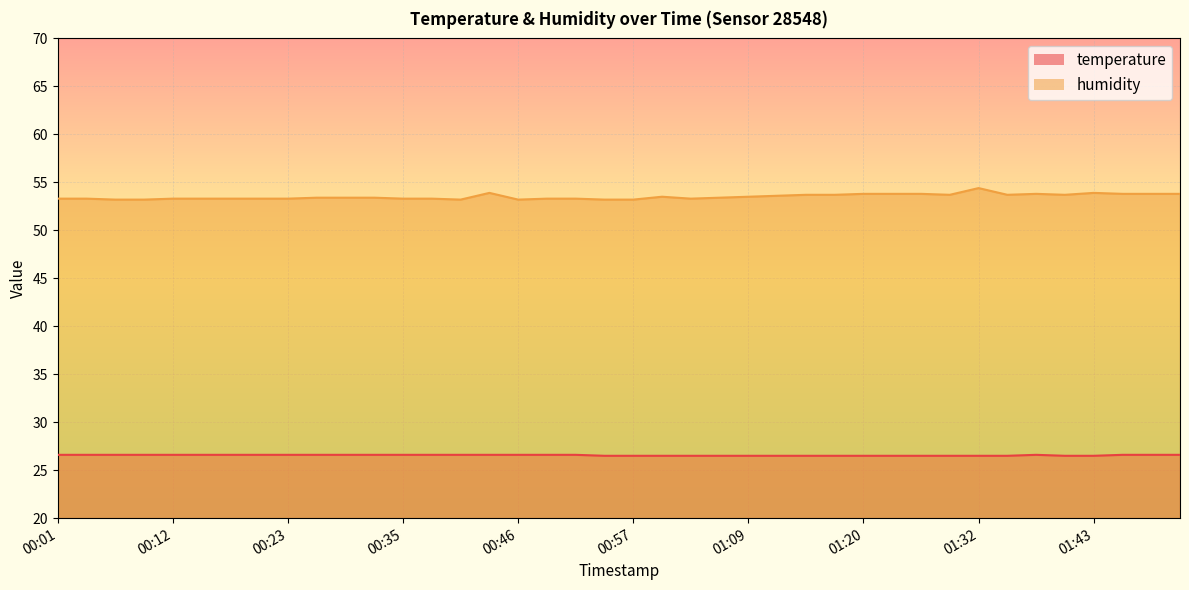

Rank the series by their average value, from highest to lowest.

humidity, temperature